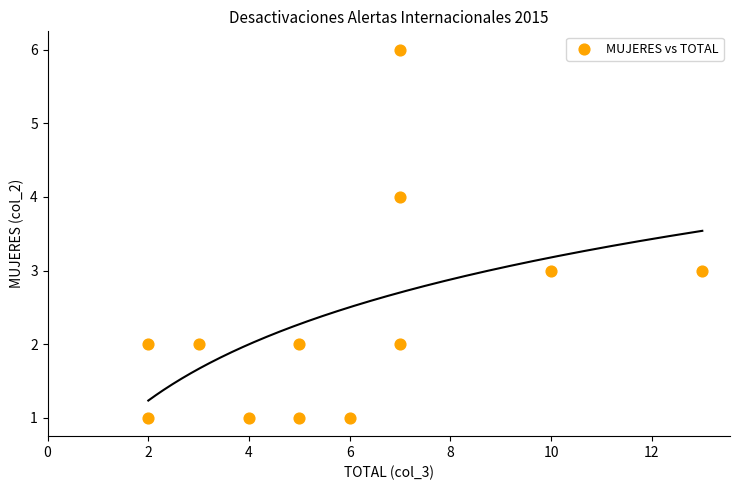

What is the range of X values (max minus min)?

11